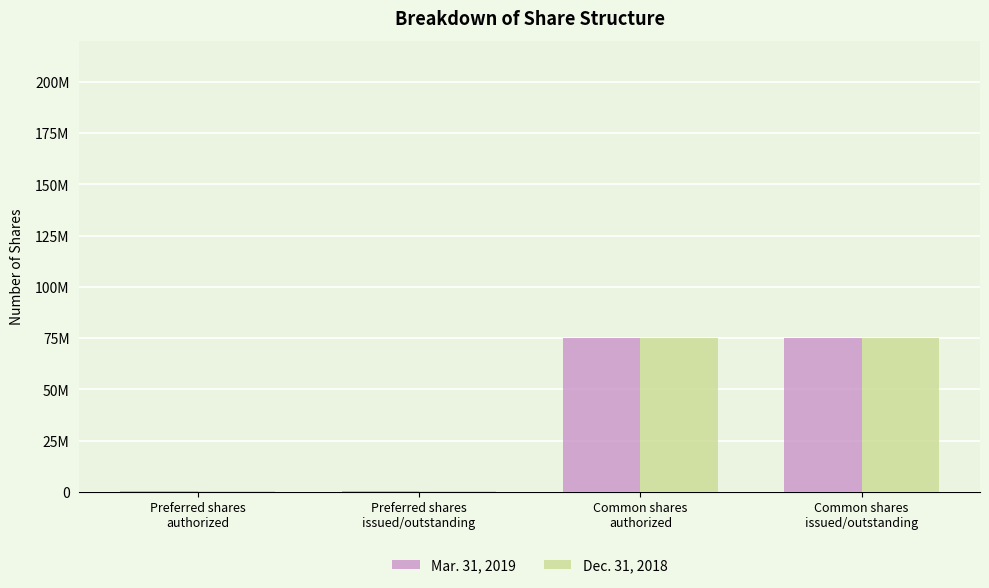

What are all the series names shown in the legend?

Mar. 31, 2019, Dec. 31, 2018